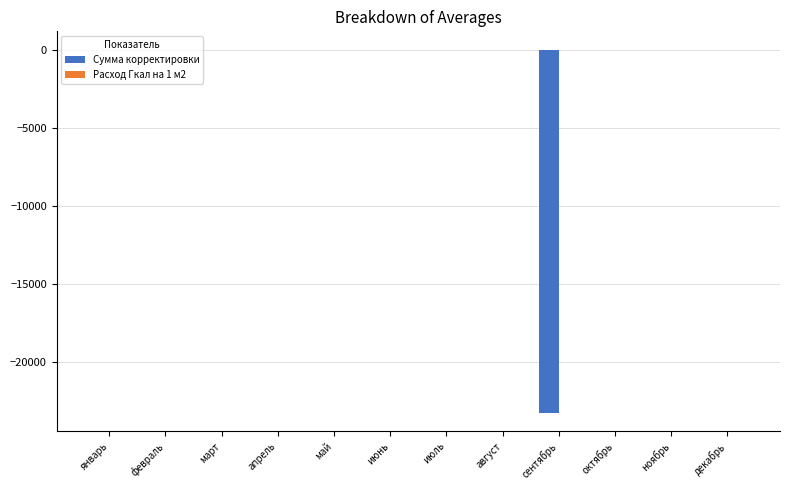

Does the chart contain stacked bars?

No